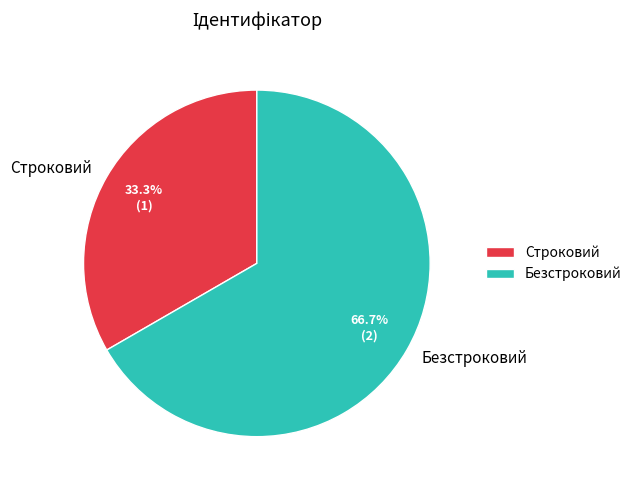

To the nearest percent, what is the difference between the Строковий and Безстроковий slice percentages?

33%